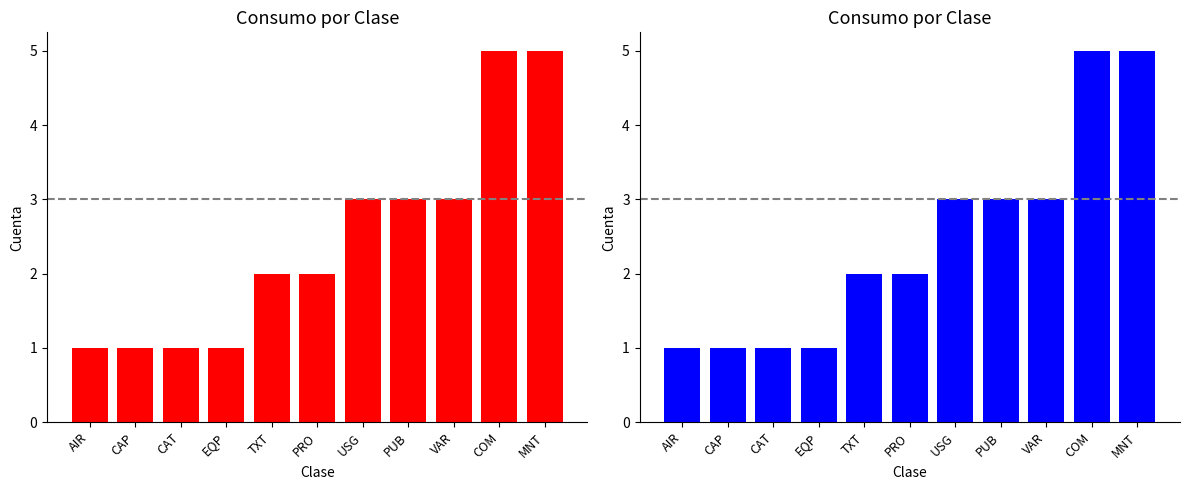

At which label does the data first exceed 2?

USG